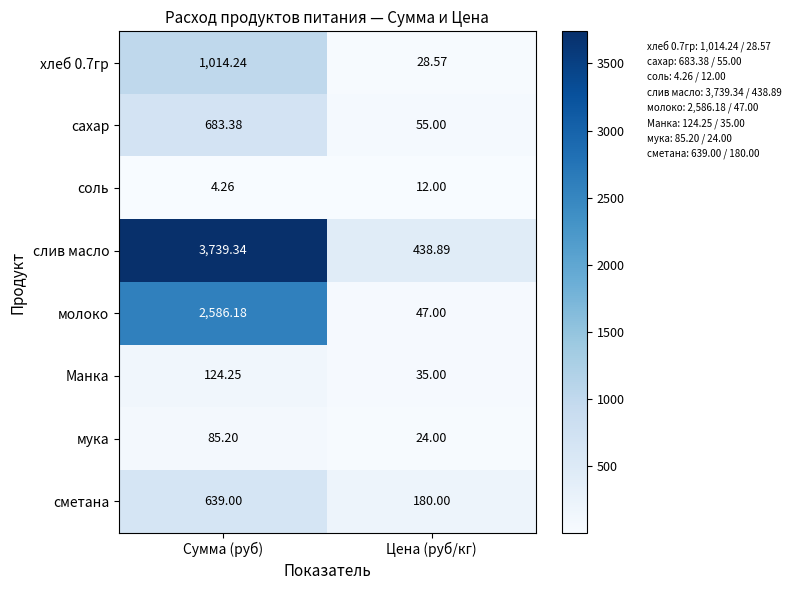

At which category does the chart reach its peak across all series?

Сумма (руб)